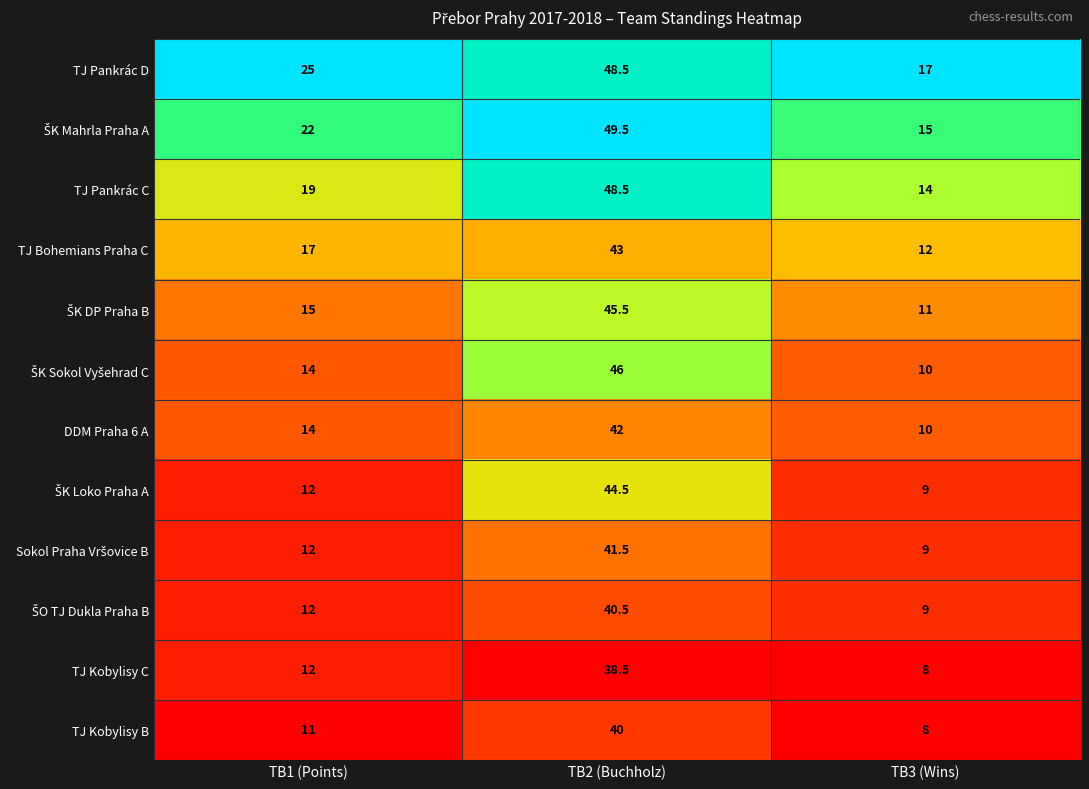

What is the total value across all series at TB1 (Points)?

185.0